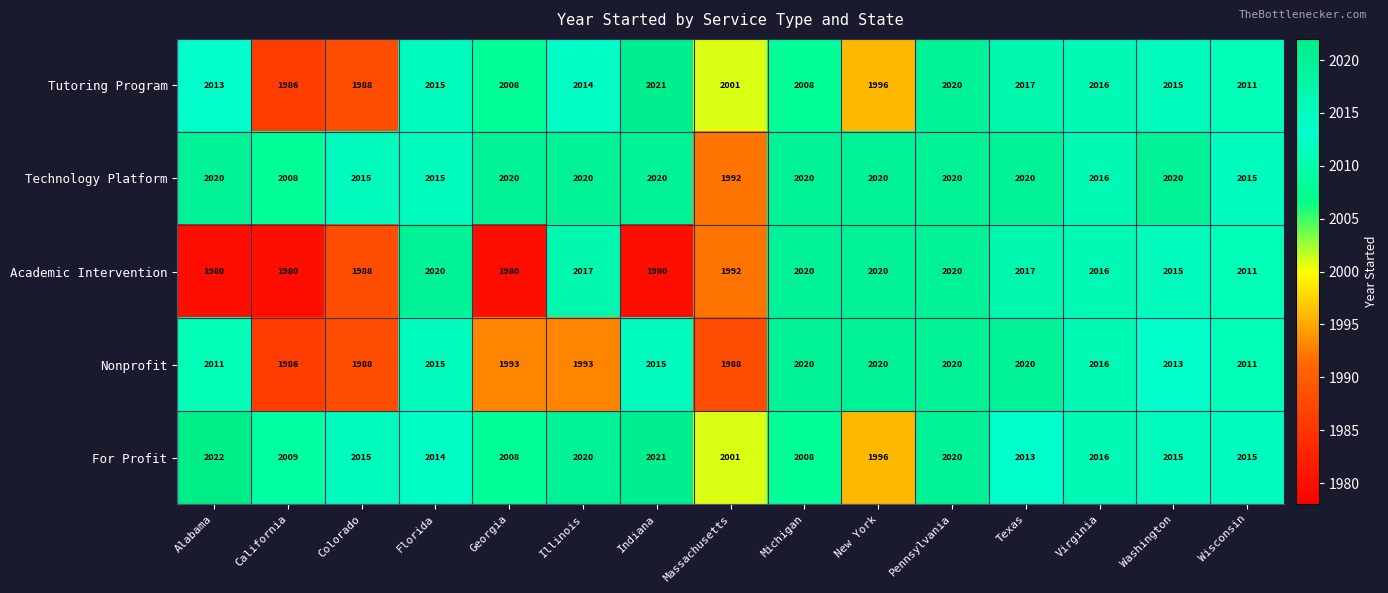

What is the approximate value of Nonprofit at Indiana?

2015